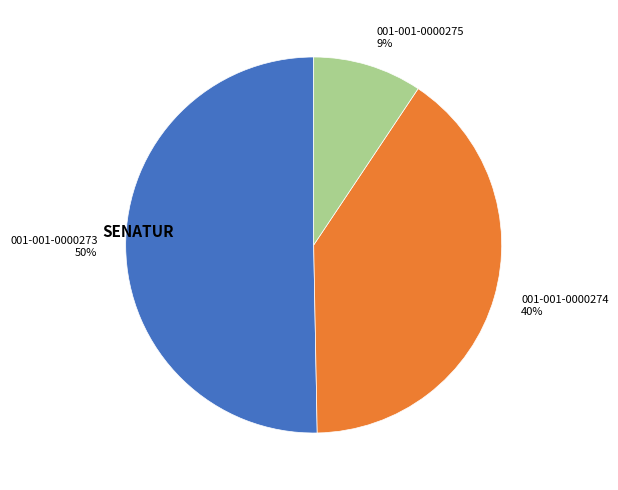

Approximately how many times larger is the value at 001-001-0000273 compared to 001-001-0000274?

1.2